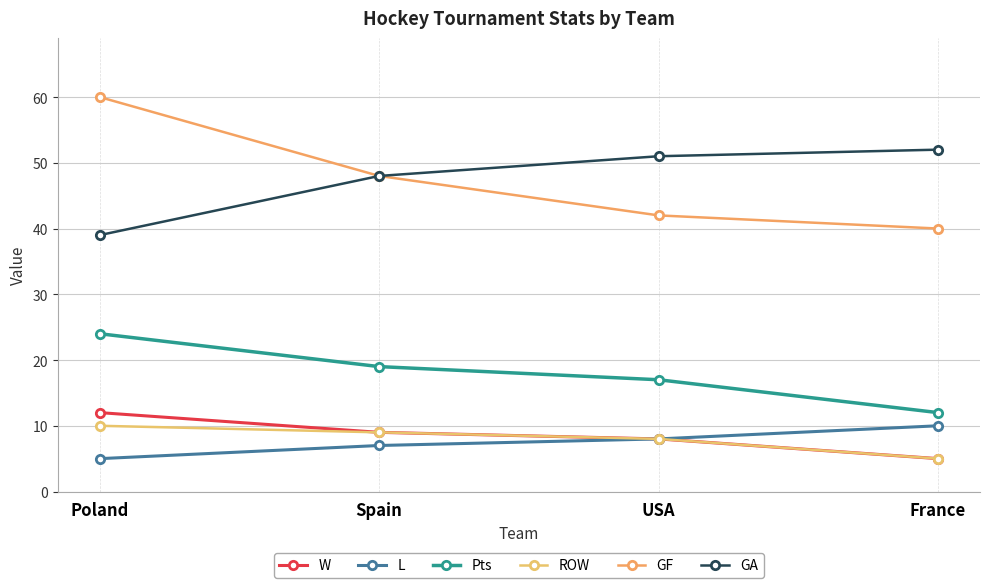

Is the value of L at Poland greater than the value of GA at Spain?

No